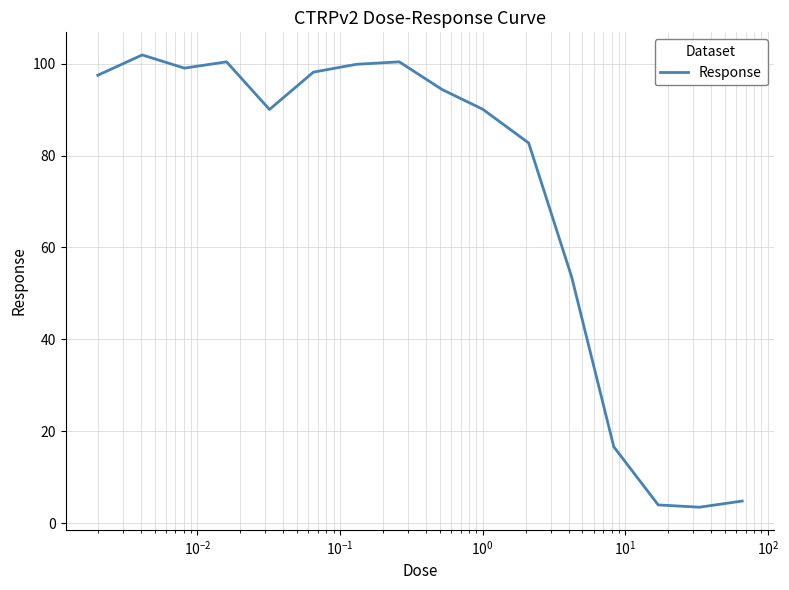

What is the greatest value displayed?

101.9